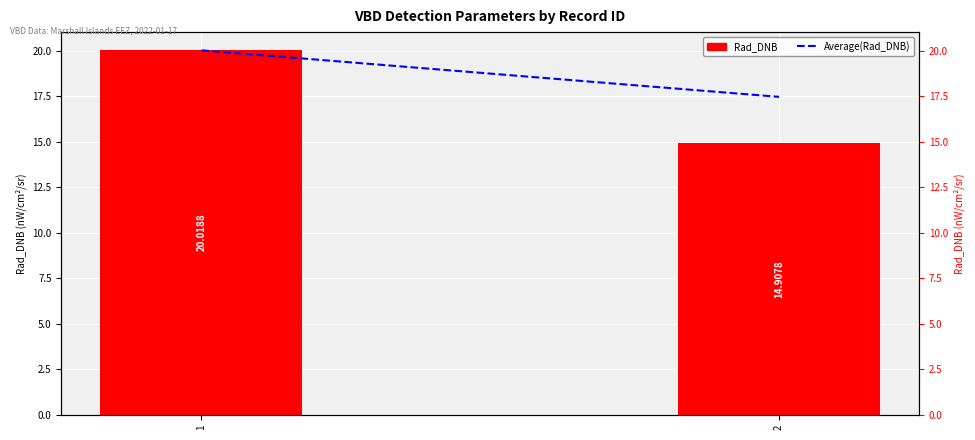

What is the average value of the Rad_DNB series?

17.5